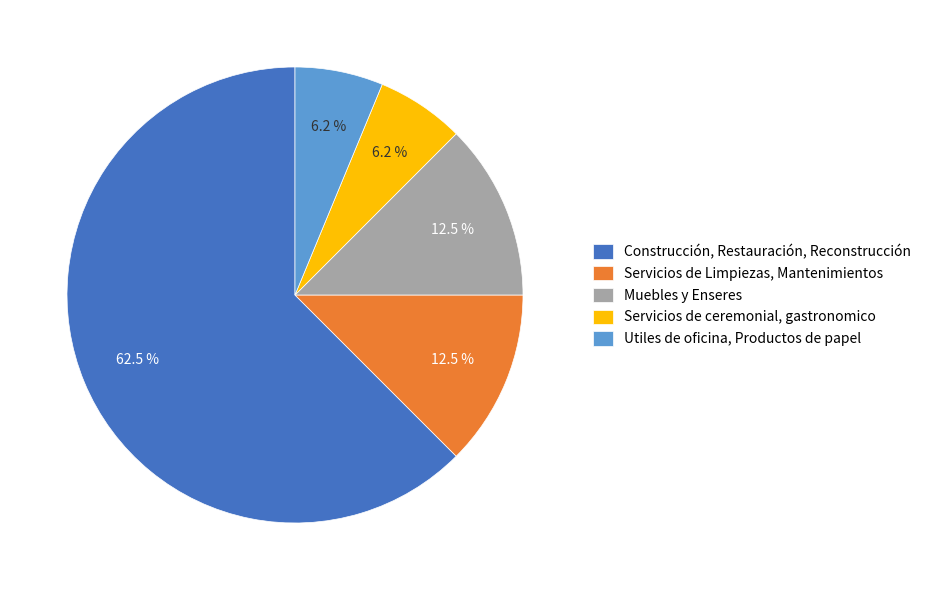

To the nearest percent, what is the difference between the largest and smallest slice percentages?

56%